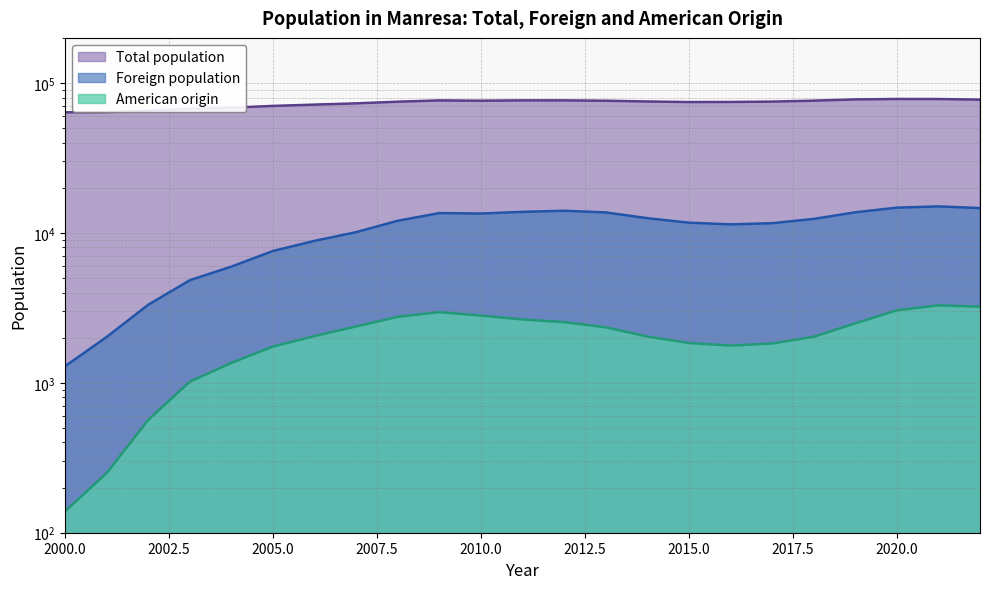

What is the difference between the maximum and minimum values in the Total population series?

14503